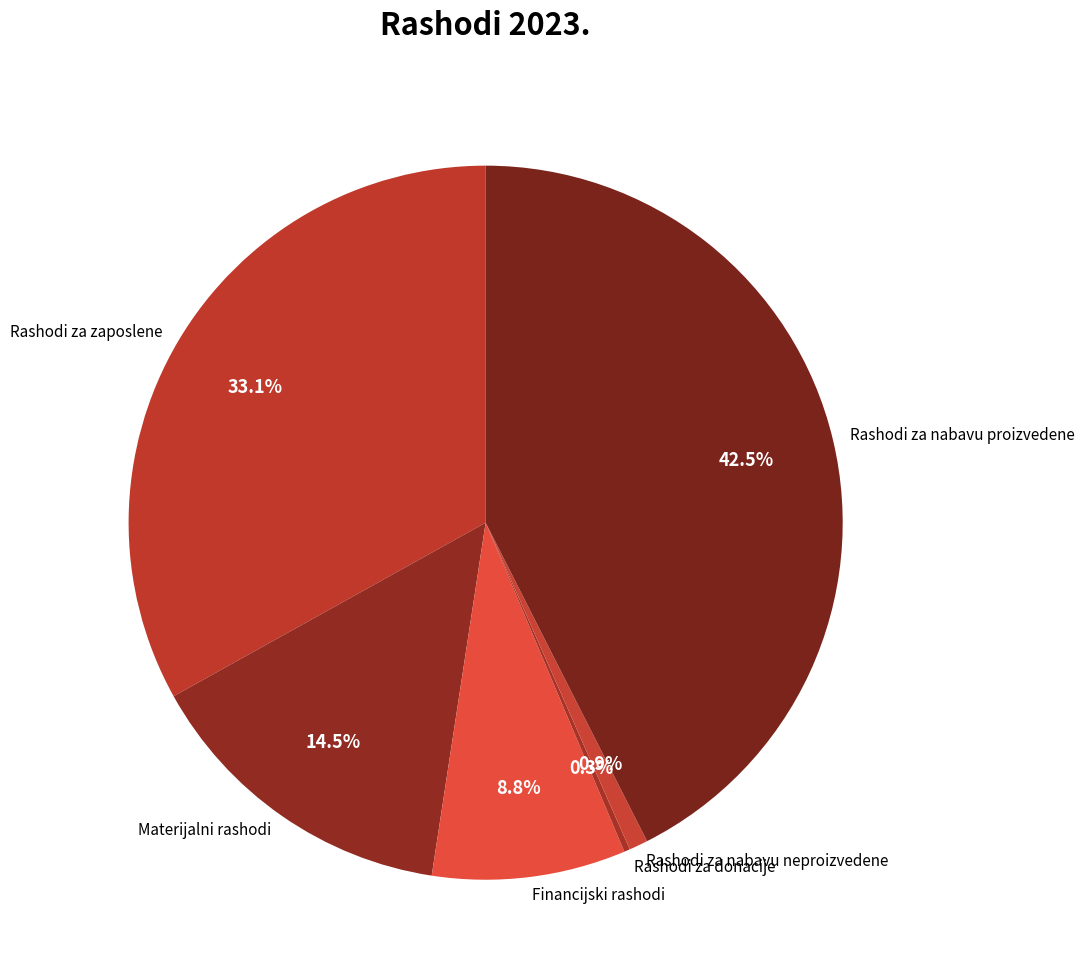

Approximately how many times larger is the value at Financijski rashodi compared to Rashodi za nabavu neproizvedene?

10.3